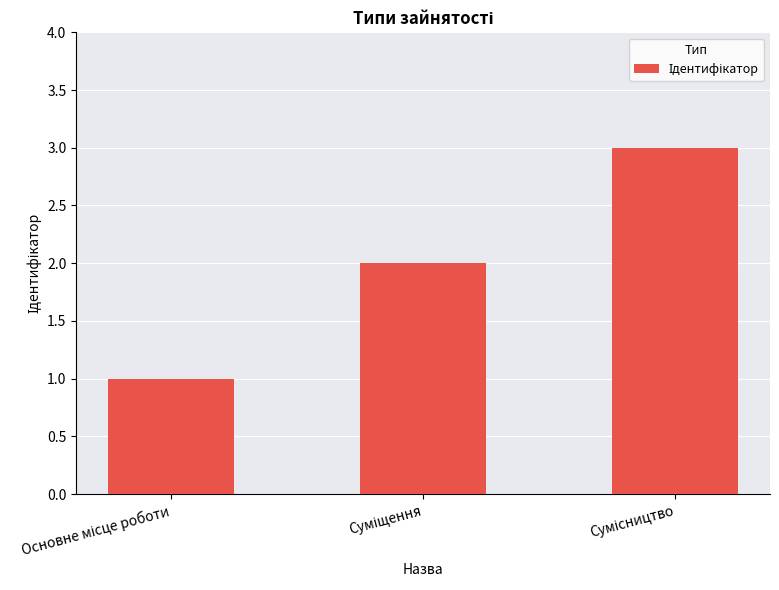

What is the sum of all values?

6